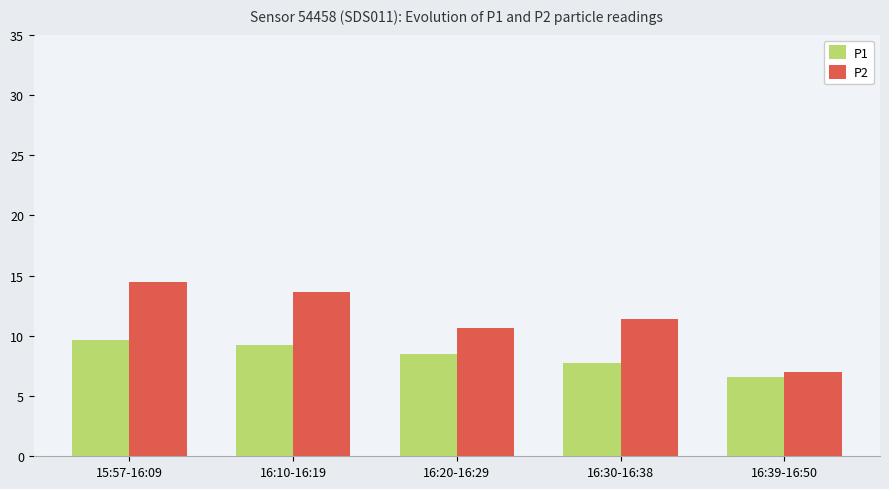

At which category is the sum across all series the highest?

15:57-16:09